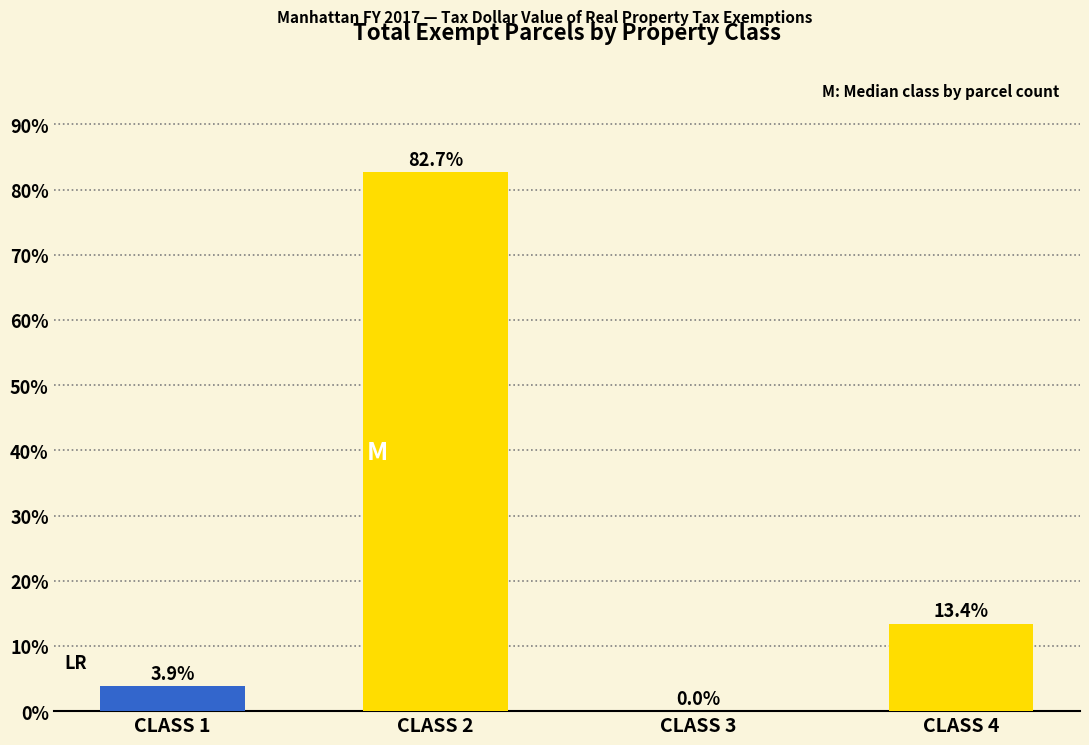

Between CLASS 2 and CLASS 4, which is larger?

CLASS 2